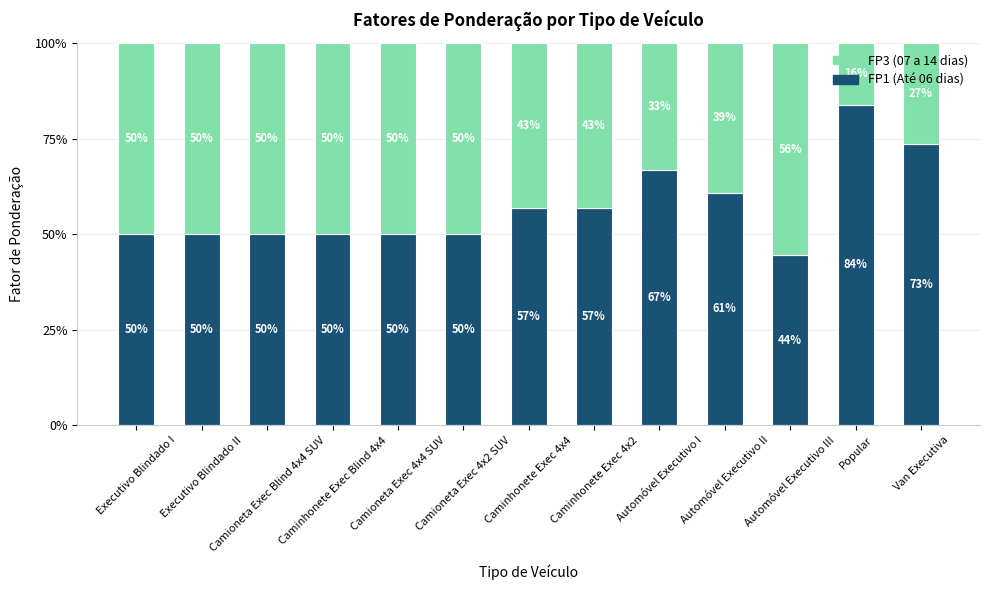

What is the highest value of the FP1 (Até 06 dias) series?

83.9